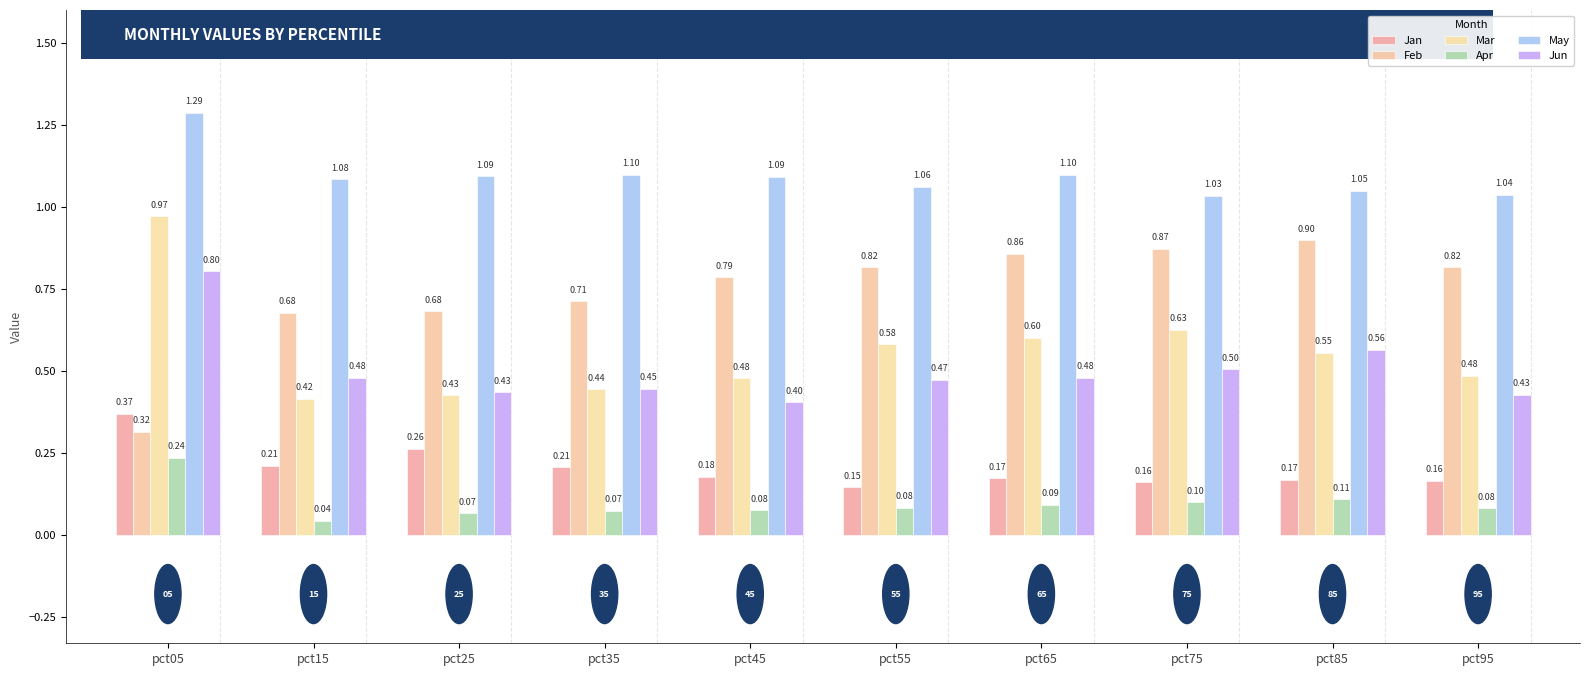

Rank the series by their maximum value, from highest to lowest.

May, Mar, Feb, Jun, Jan, Apr